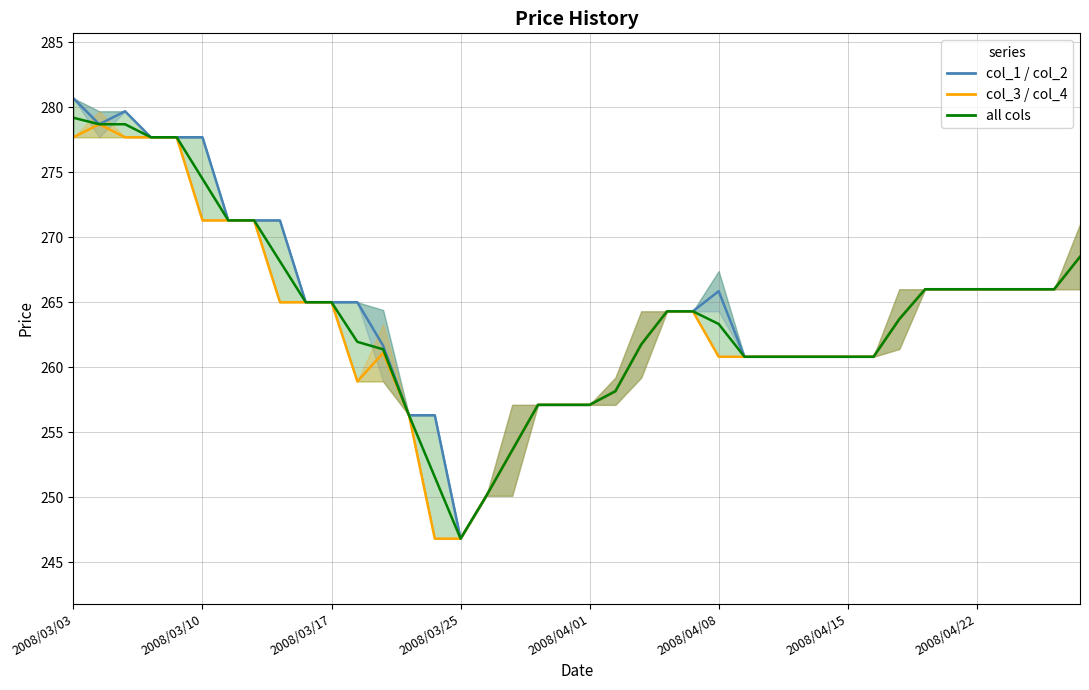

Is this an area chart (filled region under the line)?

No